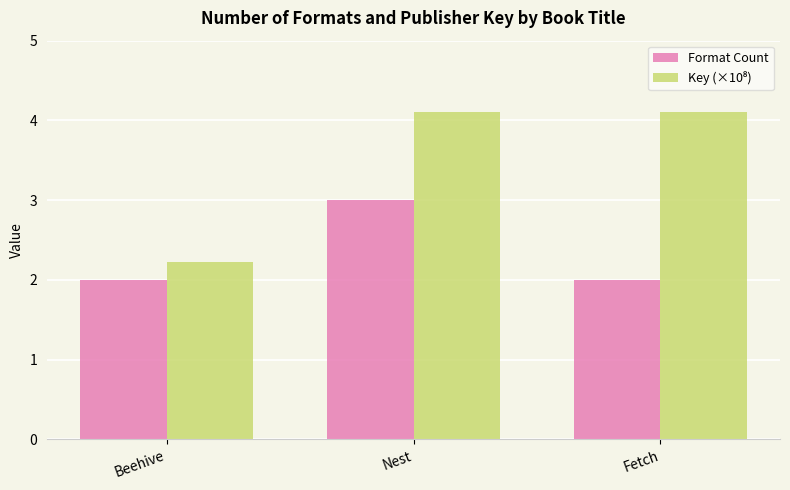

True or false: Format Count has a value of 2.0 at Beehive.

True